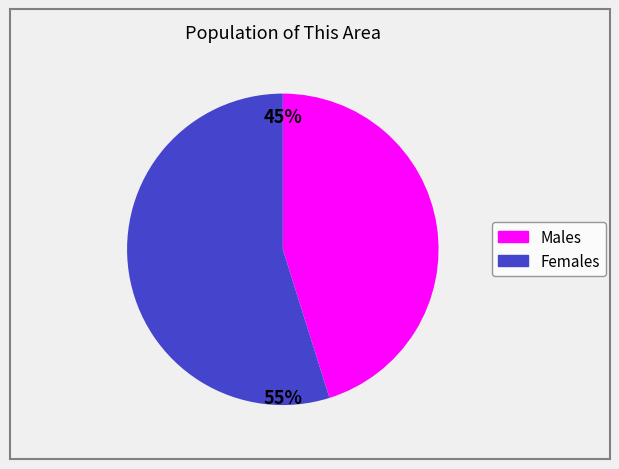

To the nearest percent, what is the average slice percentage?

50%